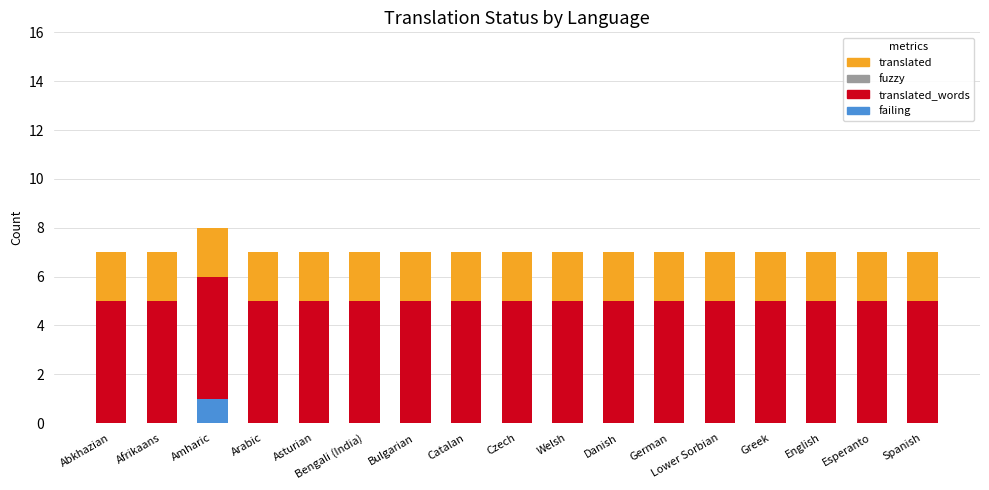

Does the chart contain stacked bars?

Yes